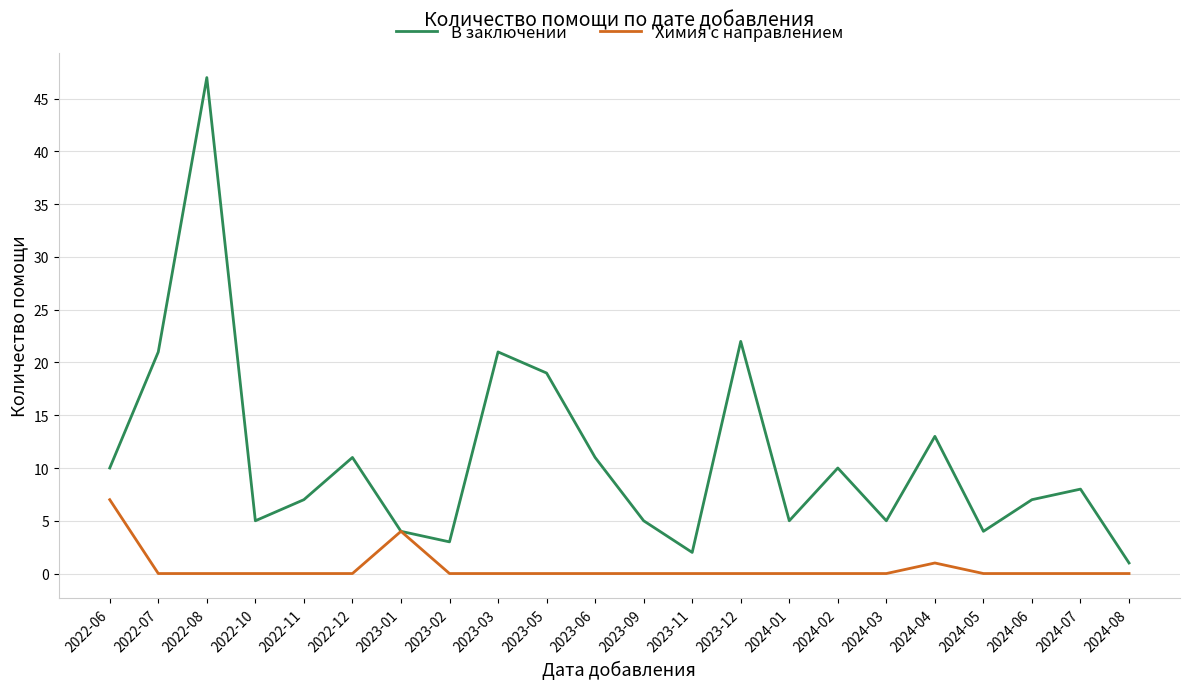

Where is the first local minimum for В заключении?

2022-10